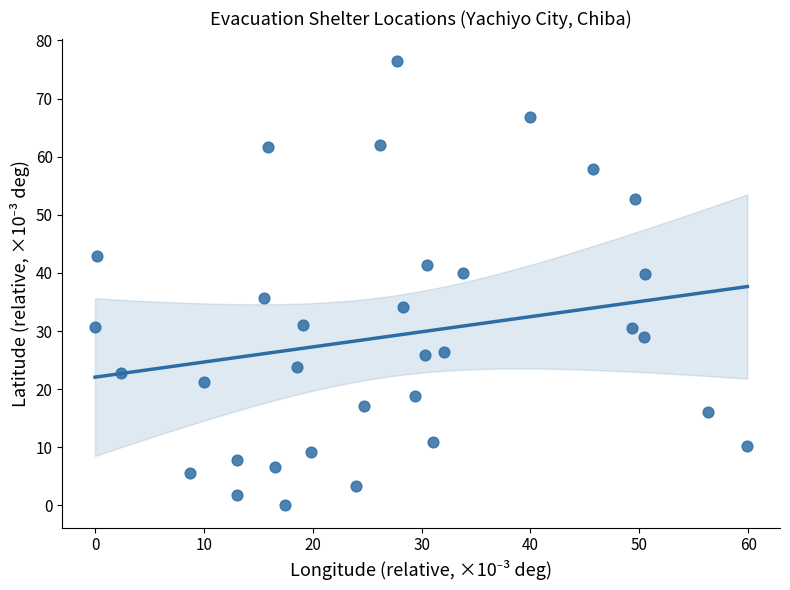

What is the range of Y values (max minus min)?

76.5